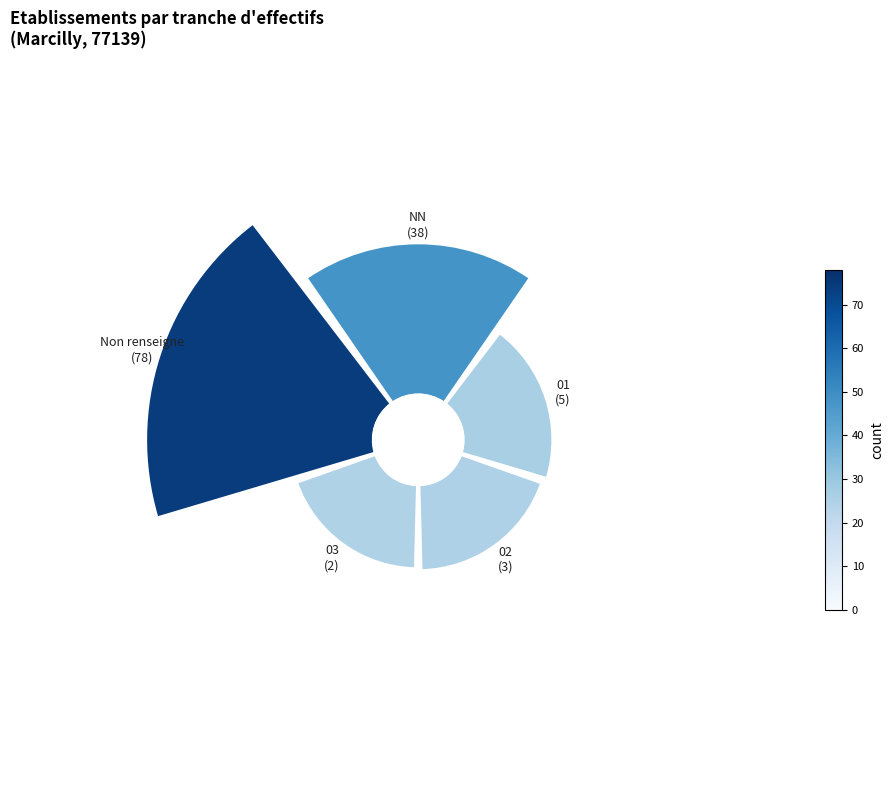

Is it true that 0° is 11% of the pie?

False